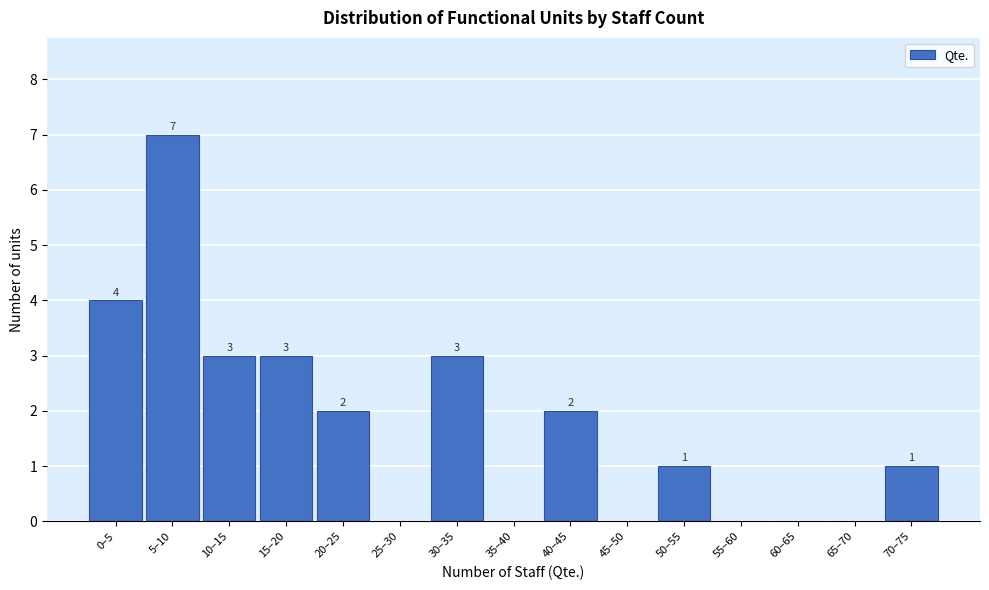

Reading left to right, list all the values displayed in this chart.

0–5=4	5–10=7	10–15=3	15–20=3	20–25=2	25–30=0	30–35=3	35–40=0	40–45=2	45–50=0	50–55=1	55–60=0	60–65=0	65–70=0	70–75=1